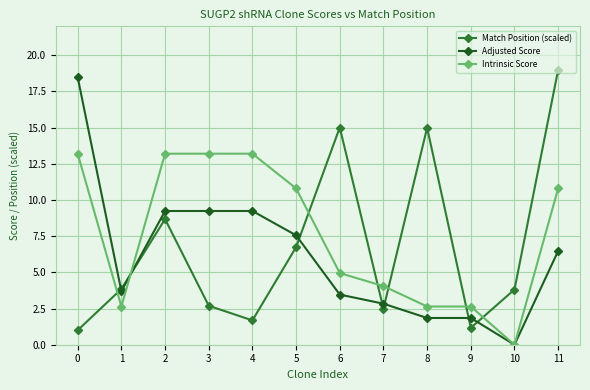

Count the number of categories in the chart.

12